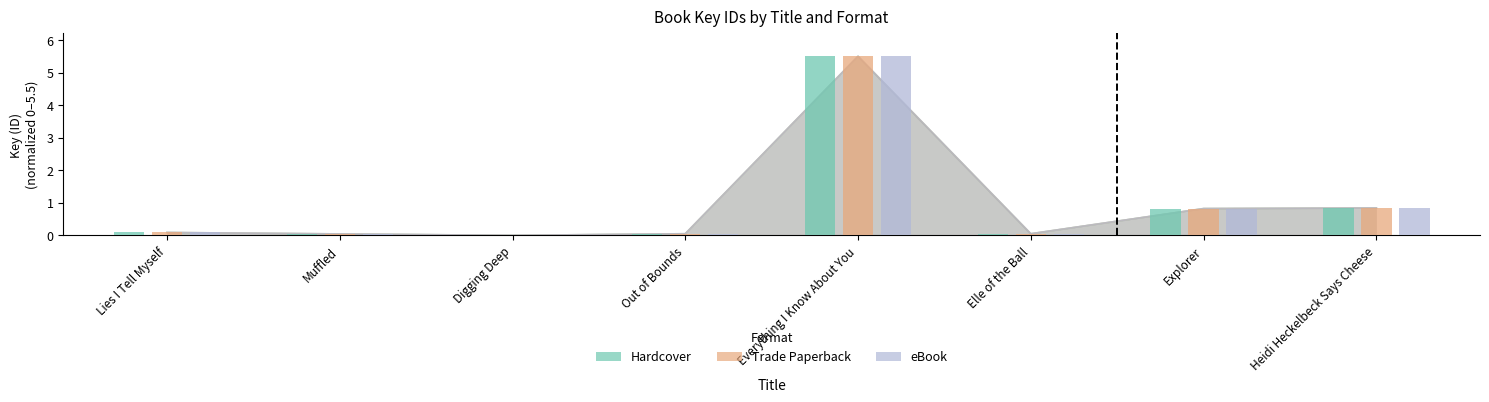

What position from the right is Digging Deep?

6